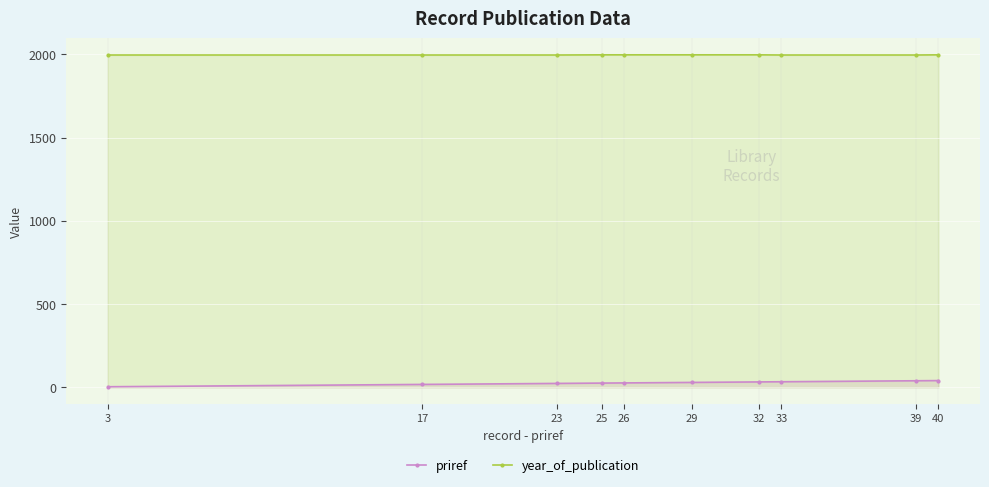

Between 3 and 40, which series saw the biggest shift?

priref